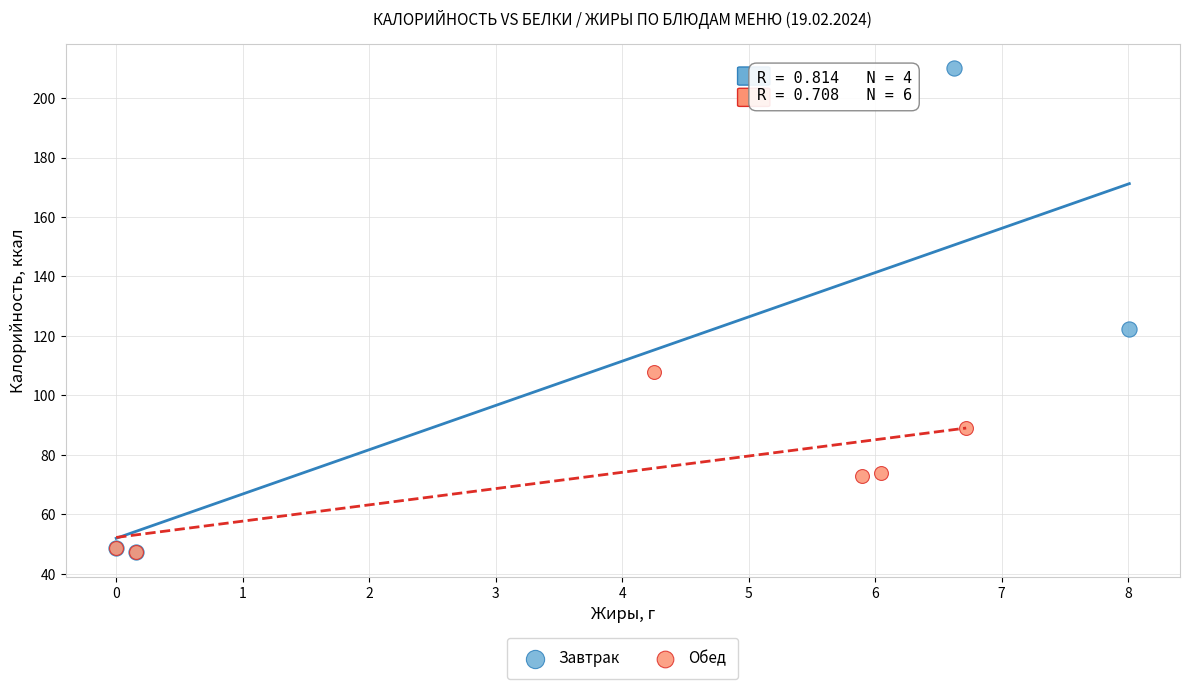

Which series contains the highest Y value?

Завтрак